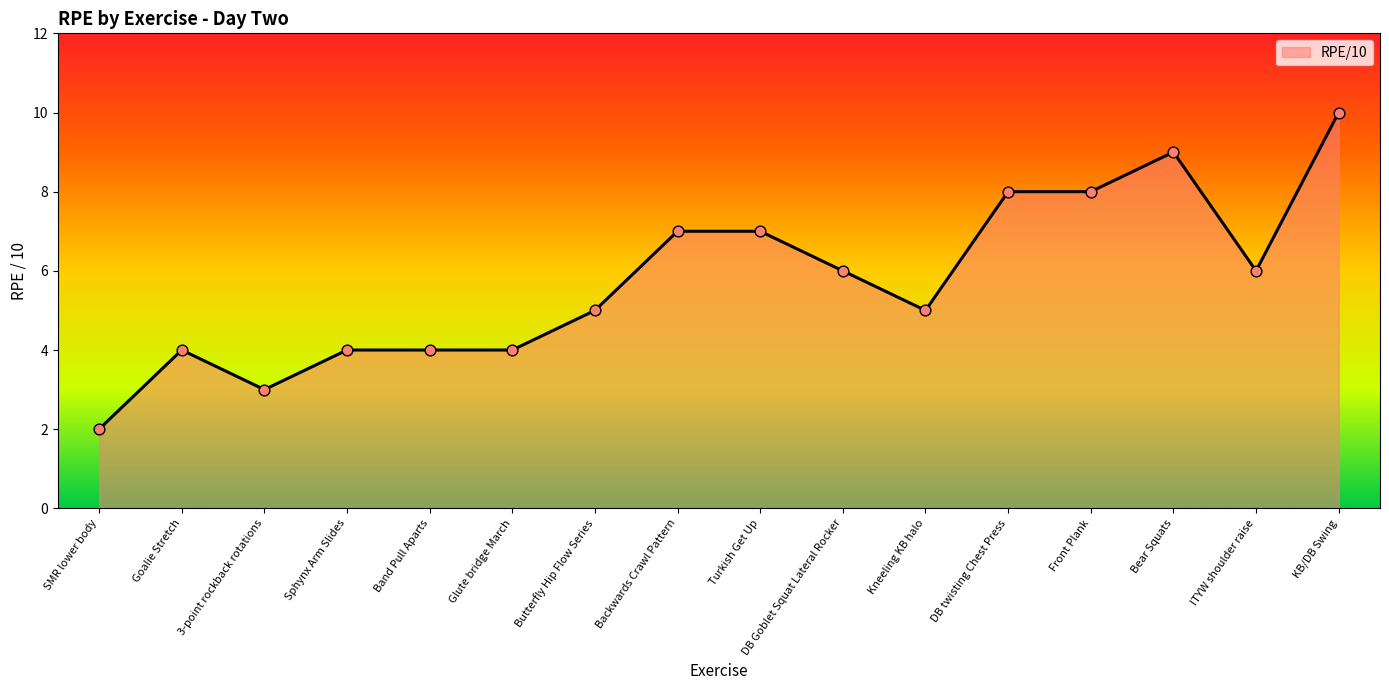

Which has a higher value, Goalie Stretch or DB Goblet Squat Lateral Rocker?

DB Goblet Squat Lateral Rocker